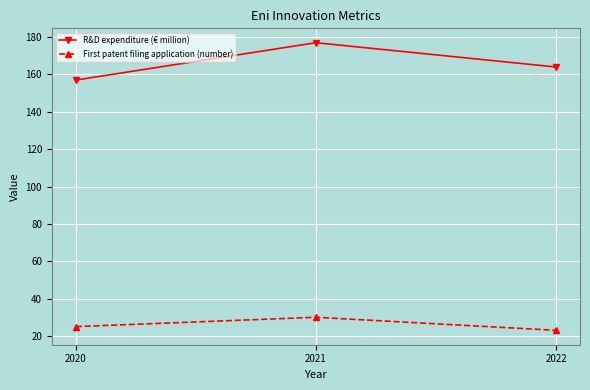

Which category has the highest value in the R&D expenditure (€ million) series?

2021